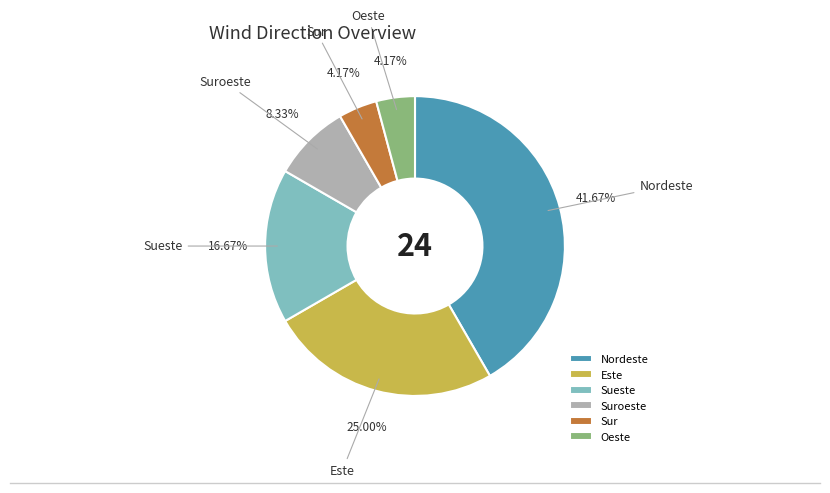

Count the number of slices in the pie.

6